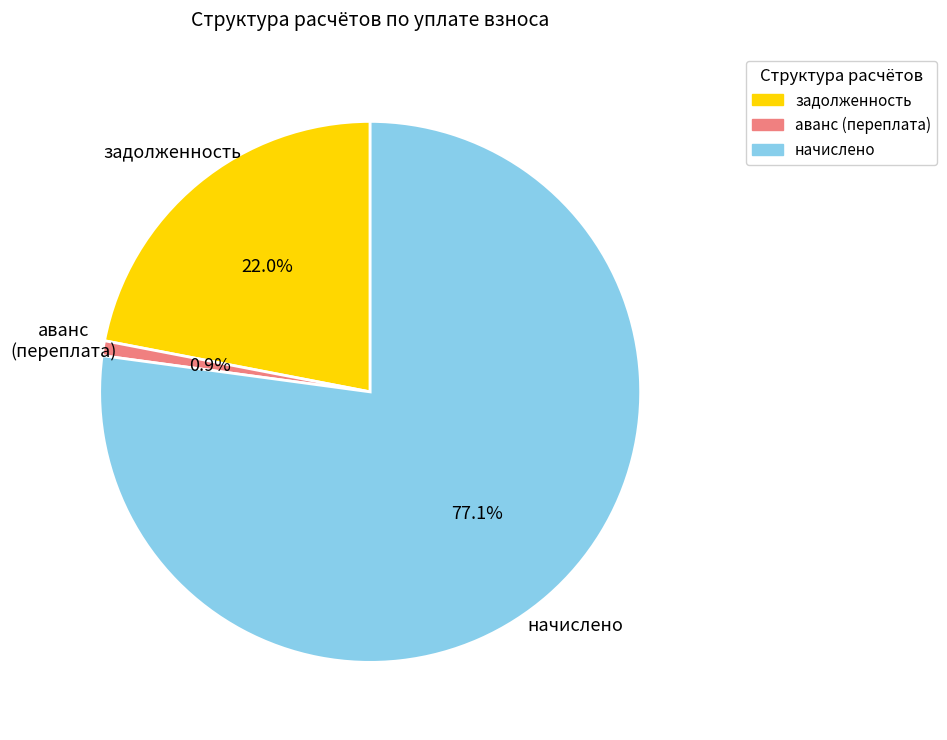

Which has a higher value, начислено or аванс (переплата)?

начислено